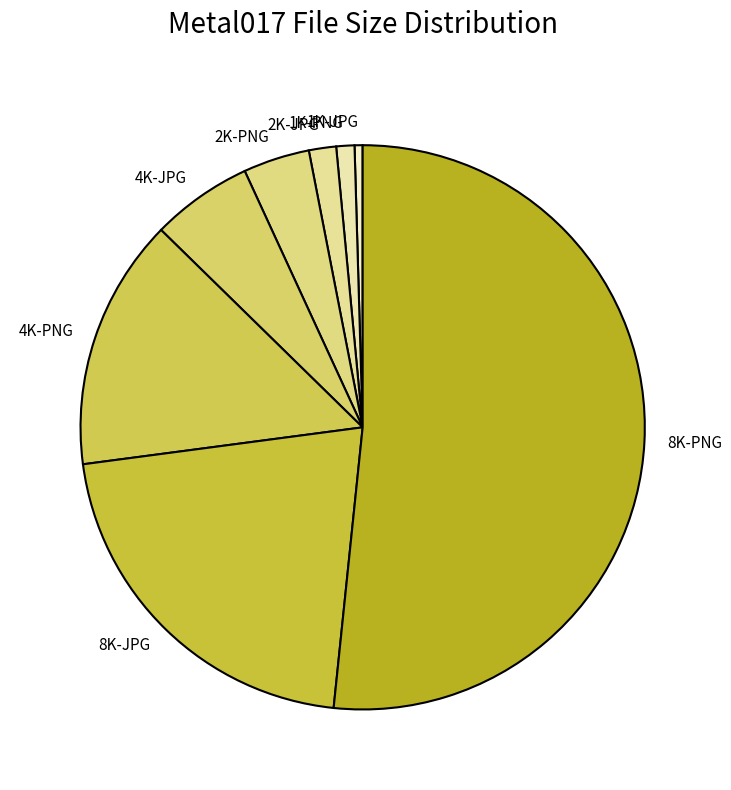

What is the smallest slice in the pie chart?

1K-JPG